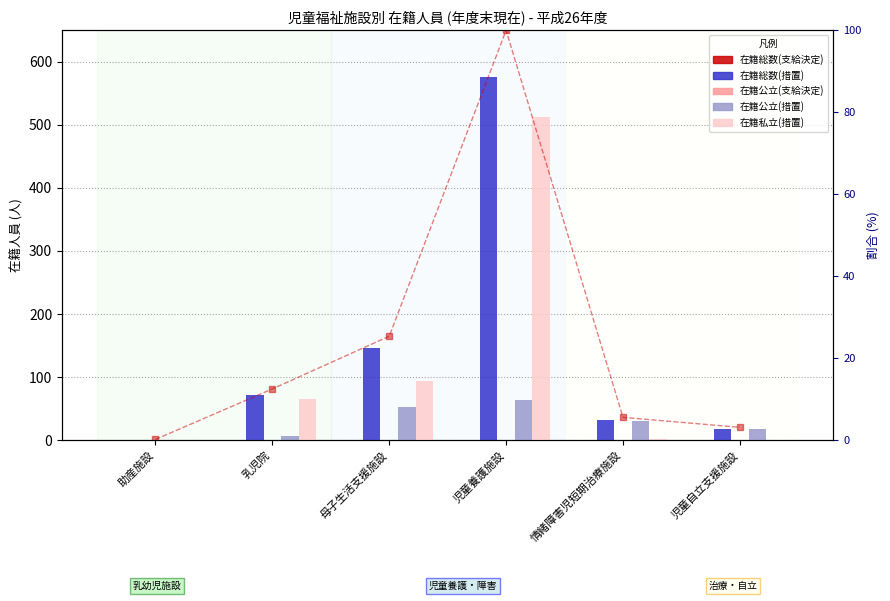

Is it true that 在籍総数(措置) equals 576.0 at 児童養護施設?

True